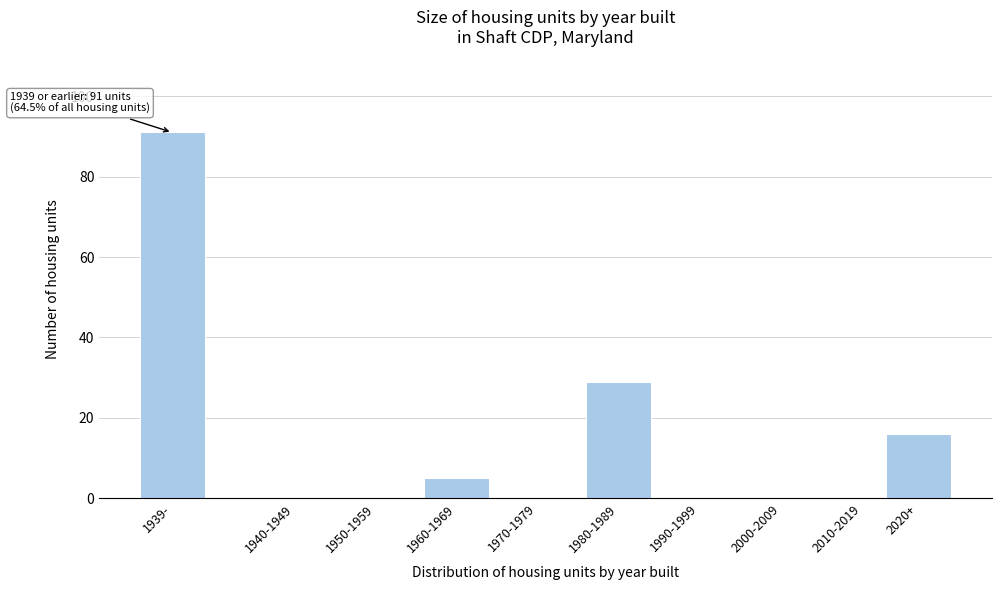

Reading right to left, list all the values displayed in this chart.

2020+=16	2010-2019=0	2000-2009=0	1990-1999=0	1980-1989=29	1970-1979=0	1960-1969=5	1950-1959=0	1940-1949=0	1939-=91